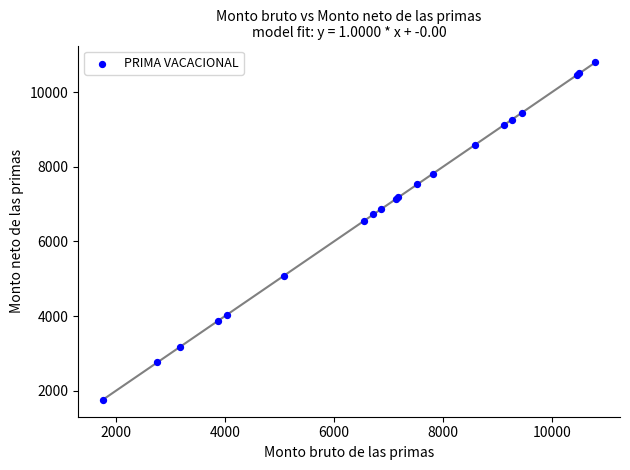

What Y value in the scatter plot is closest to 6273?

6550.9